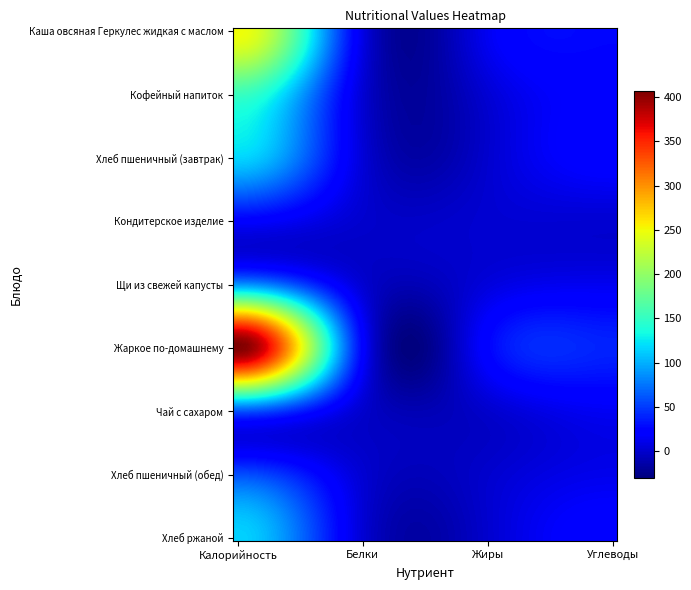

How many distinct data groups are displayed?

9